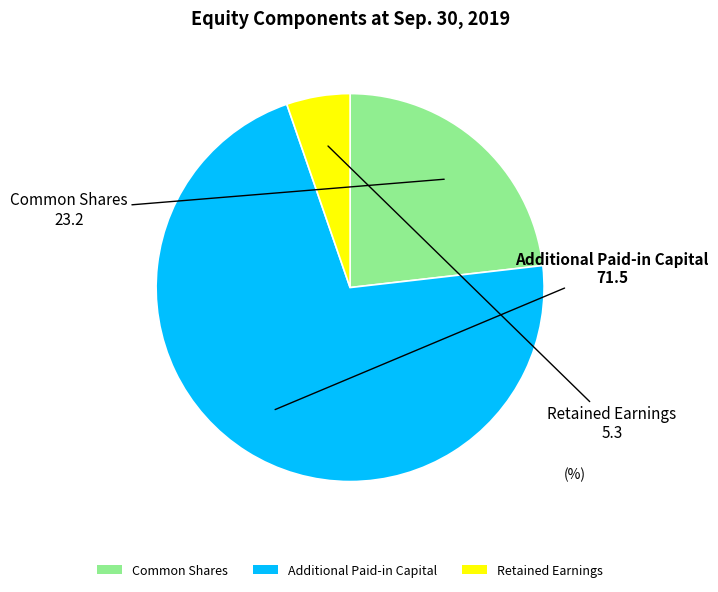

Is it true that Common Shares is 15% of the pie?

False